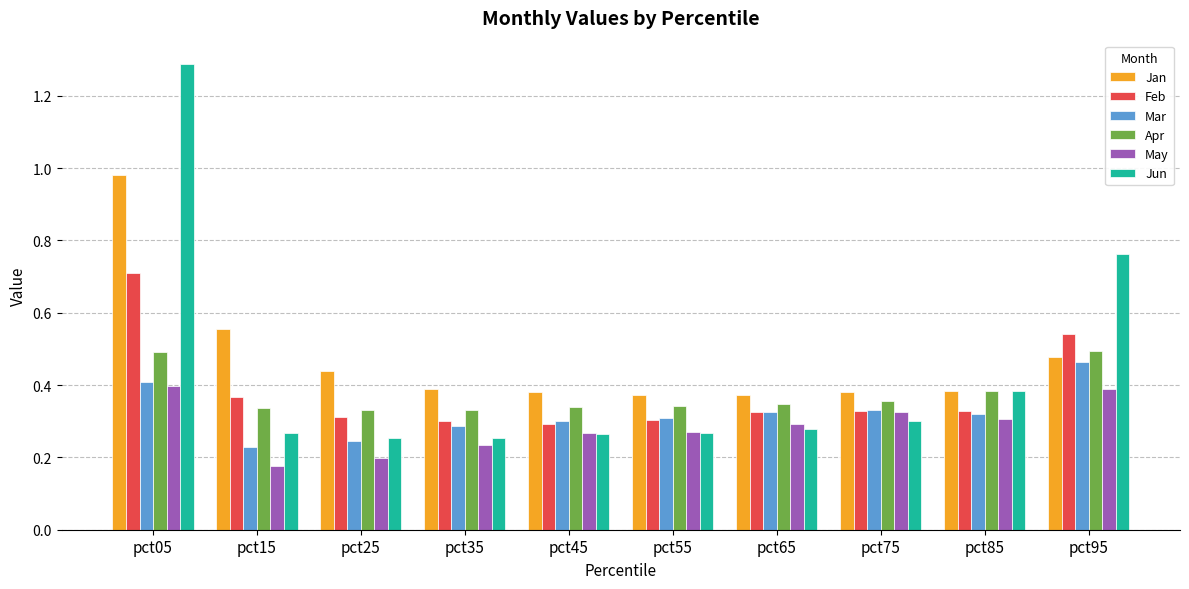

What is the sum of all May values?

2.9